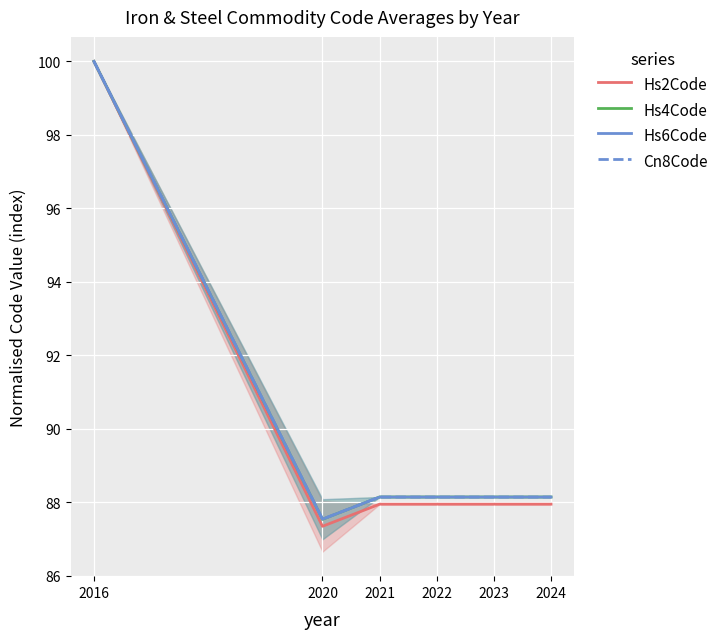

Reading right to left, what are all the values shown in this chart?

Hs2Code: 2024=88.0	2023=88.0	2022=88.0	2021=88.0	2020=87.3	2016=100.0
Hs4Code: 2024=88.1	2023=88.1	2022=88.1	2021=88.1	2020=87.5	2016=100.0
Hs6Code: 2024=88.1	2023=88.1	2022=88.1	2021=88.1	2020=87.5	2016=100.0
Cn8Code: 2024=88.1	2023=88.1	2022=88.1	2021=88.1	2020=87.5	2016=100.0